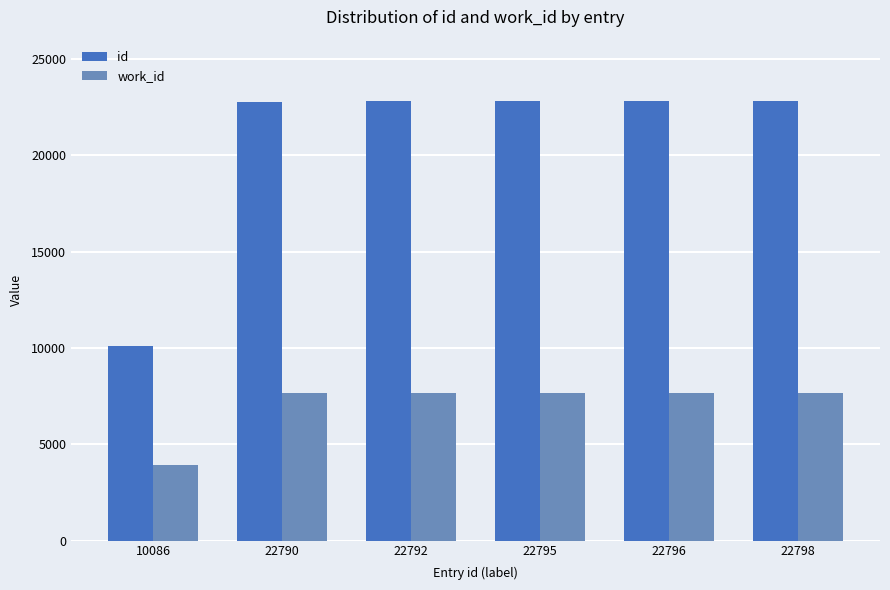

Rank the series by their maximum value, from highest to lowest.

id, work_id